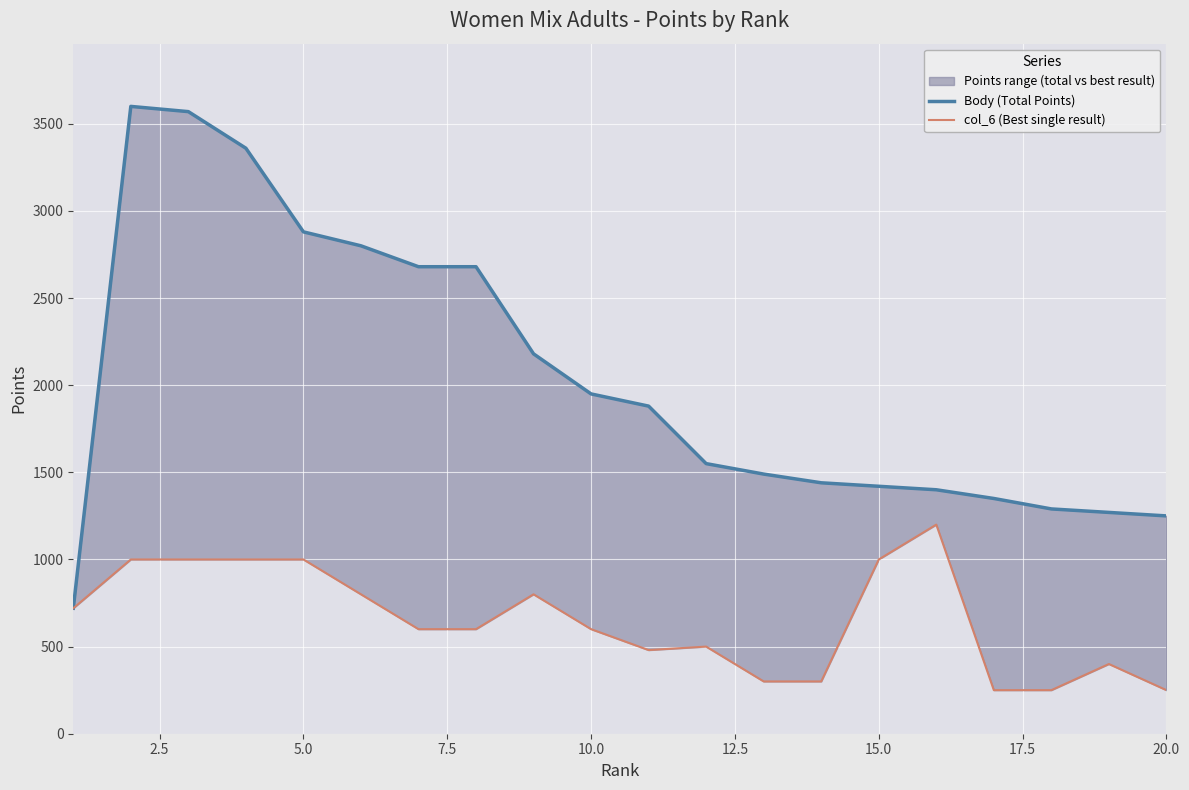

True or false: col_6 (Best single result) and Body (Total Points) cross at least once.

False